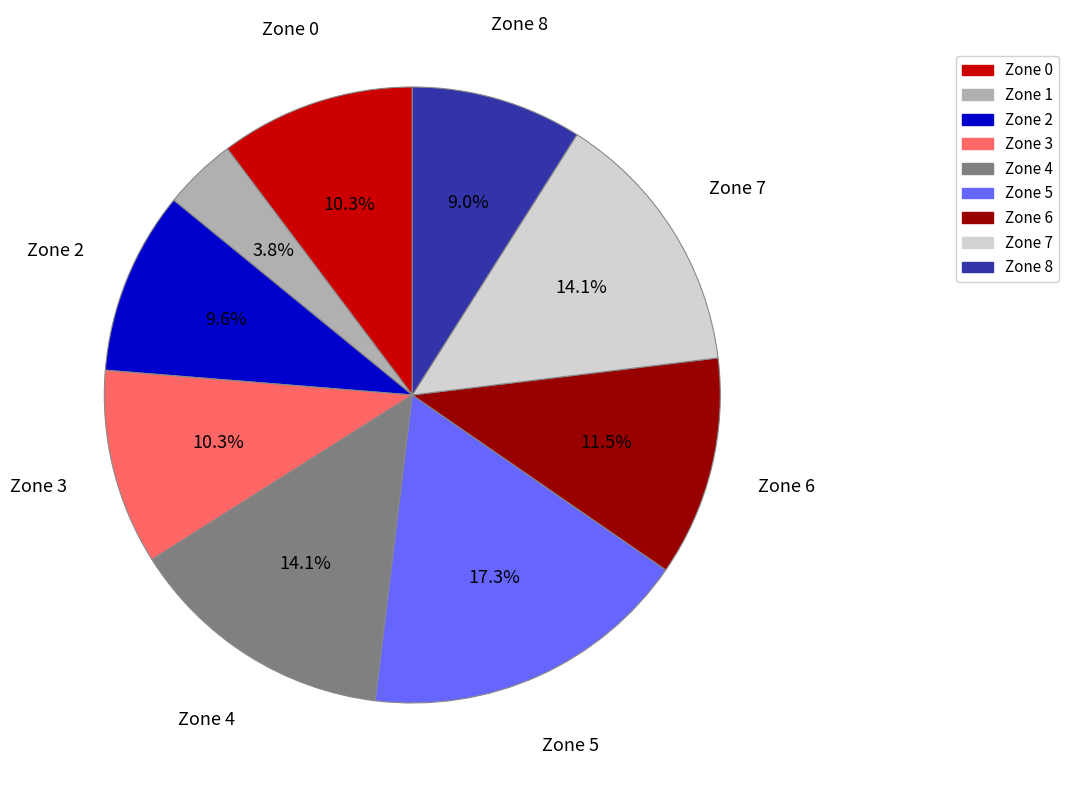

Does Zone 0 account for over 50% of the chart?

No